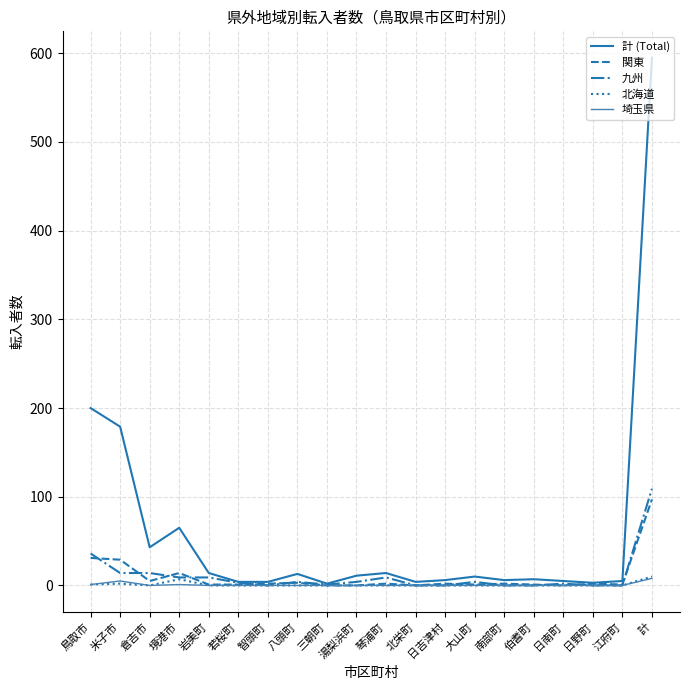

True or false: 計 (Total) has a value of 43 at 倉吉市.

True